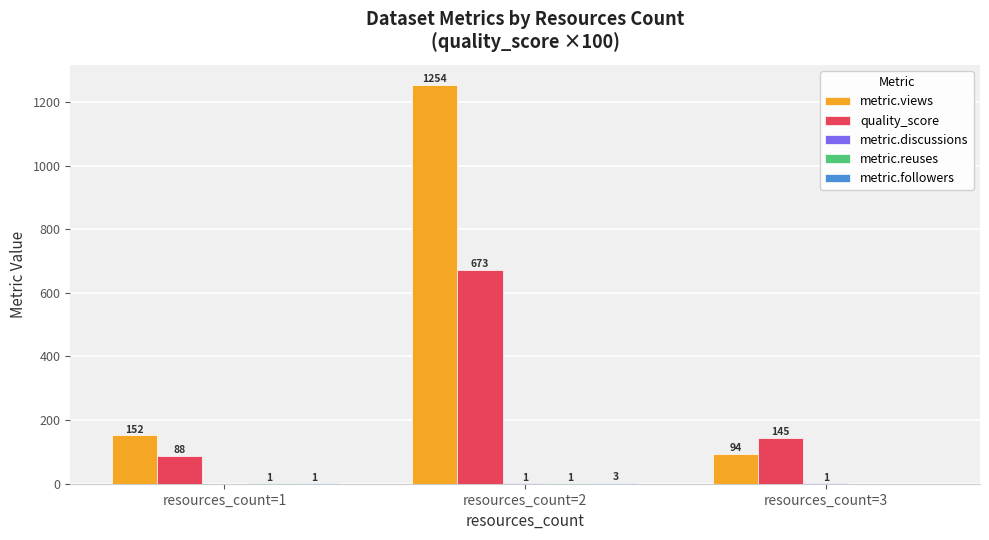

The value of metric.views at resources_count=1 is 63. True or false?

False